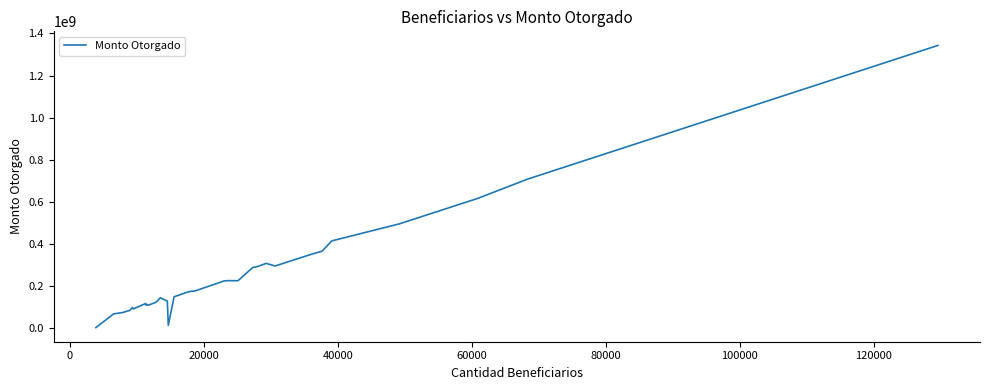

True or false: the data has more than 0 interior local peaks.

True